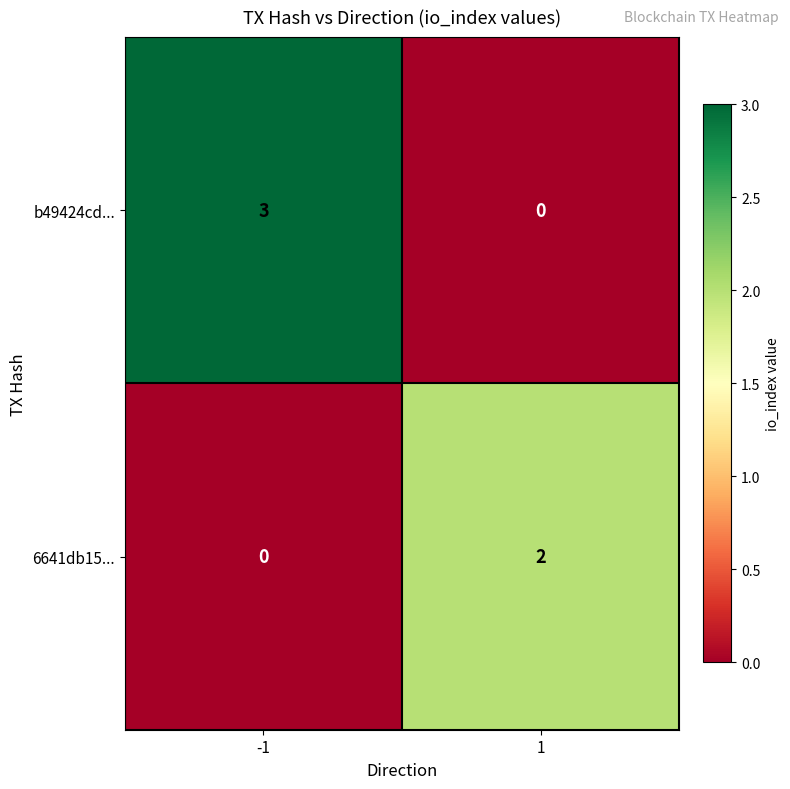

Rank the series by their maximum value, from lowest to highest.

6641db15..., b49424cd...